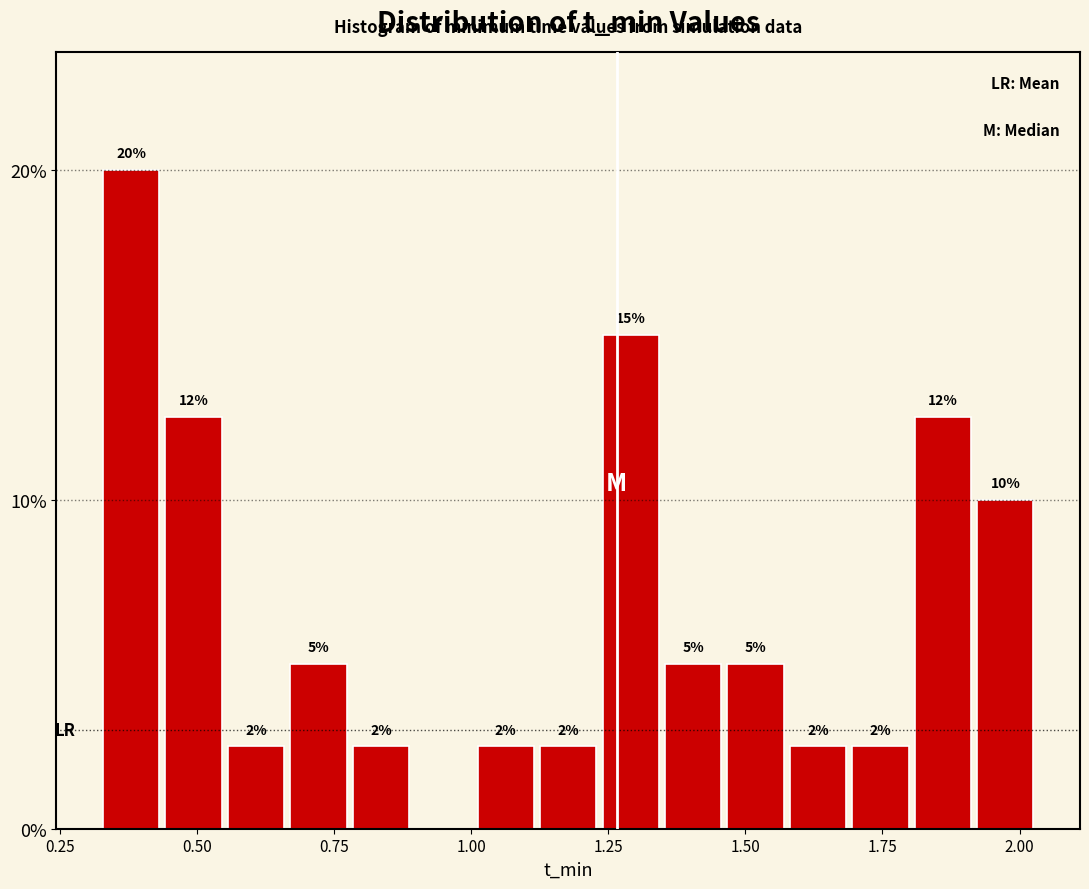

Around what value on the x-axis is the tallest bar? Give the approximate position of its centre, as read against the axis.

0.40